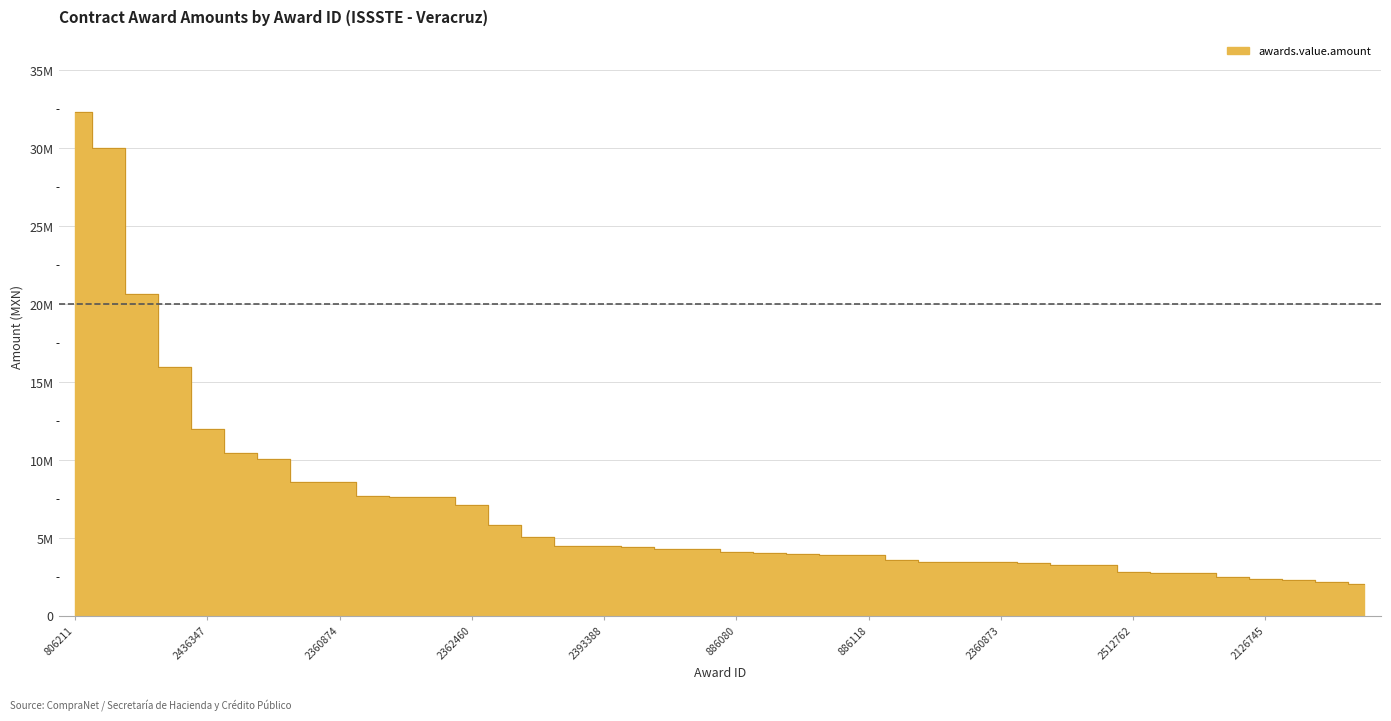

At which label is the value closest to 17192079?

2393760